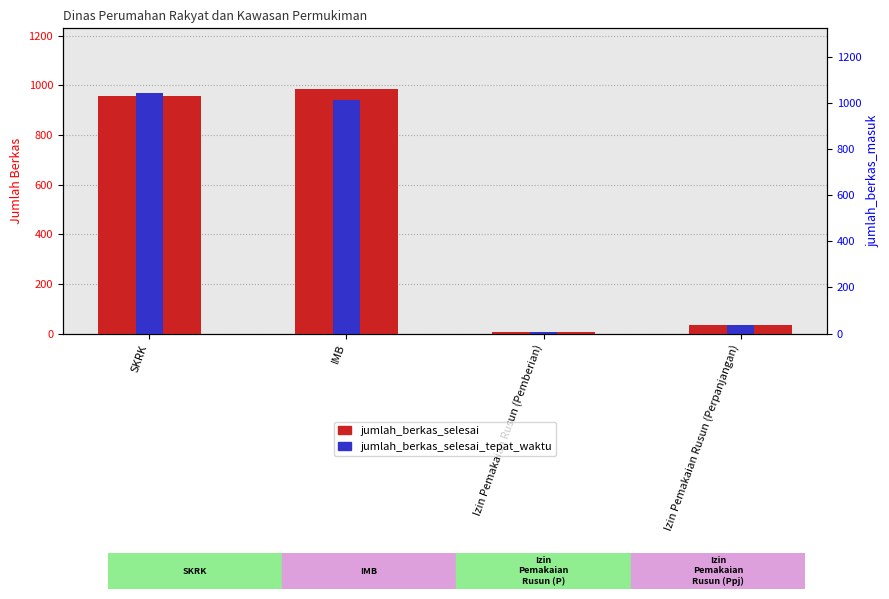

How many bars are there in each group?

2